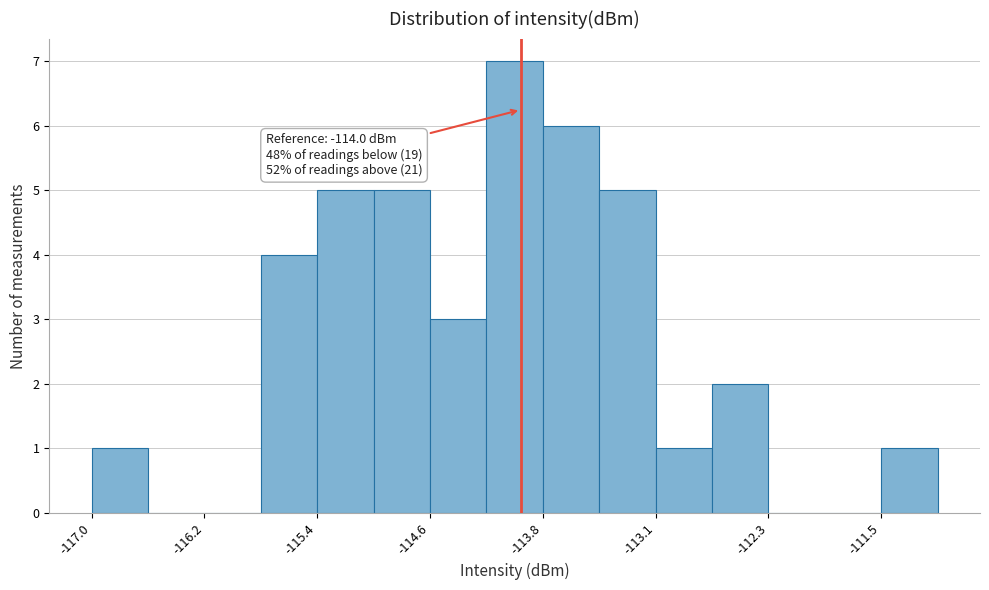

Around what value on the x-axis is the tallest bar? Give the approximate position of its centre, as read against the axis.

-114.0